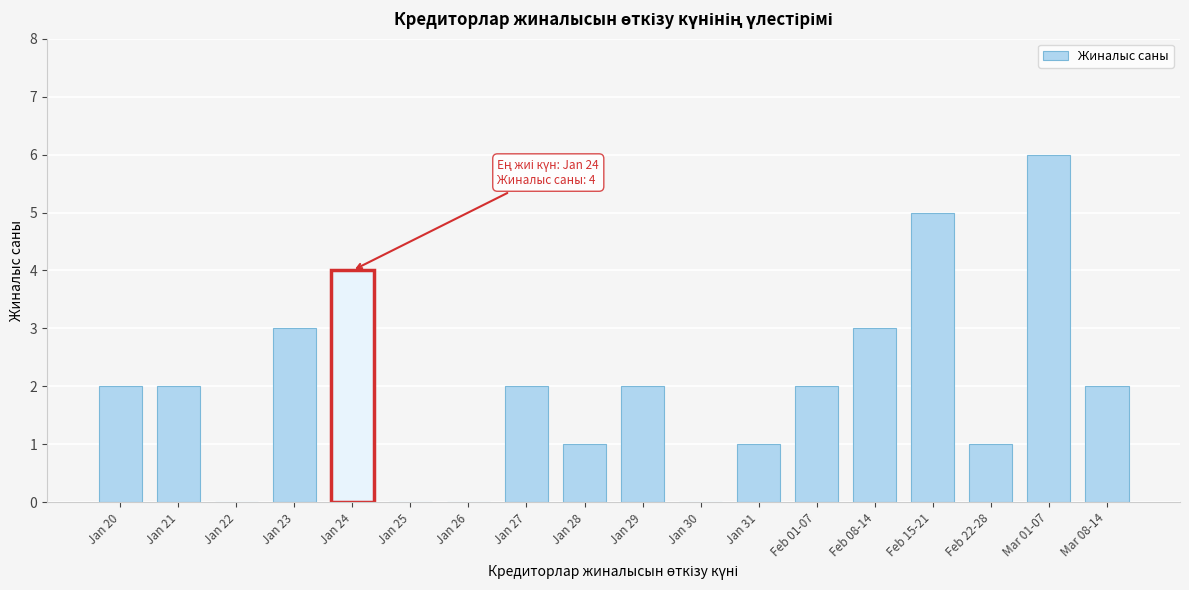

Reading left to right, what are all the values shown in this chart?

Jan 20=2	Jan 21=2	Jan 22=0	Jan 23=3	Jan 24=4	Jan 25=0	Jan 26=0	Jan 27=2	Jan 28=1	Jan 29=2	Jan 30=0	Jan 31=1	Feb 01-07=2	Feb 08-14=3	Feb 15-21=5	Feb 22-28=1	Mar 01-07=6	Mar 08-14=2